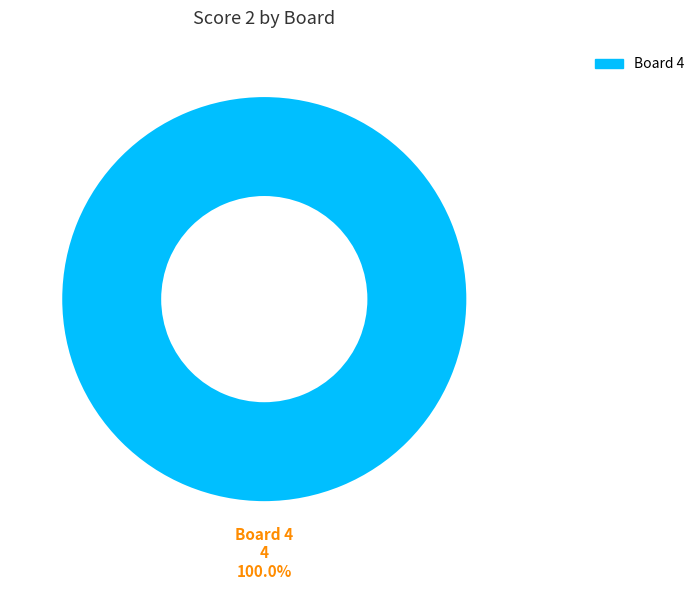

Does Board 4 represent more than half of the total?

Yes